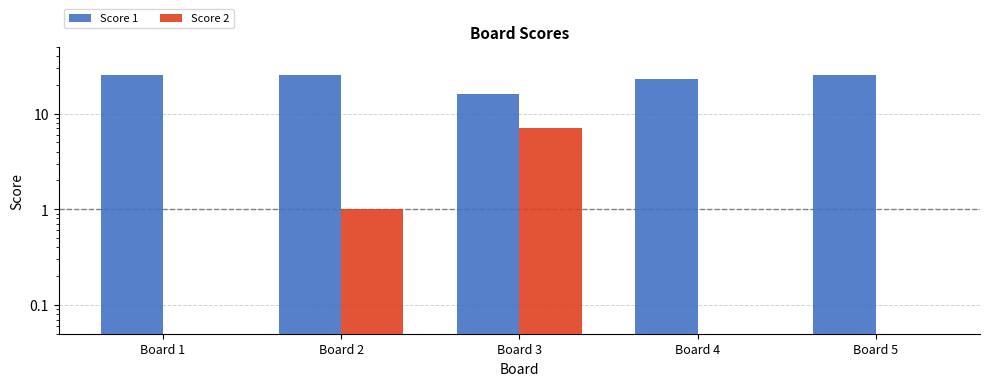

Is it true that Score 2 equals 0 at Board 4?

True